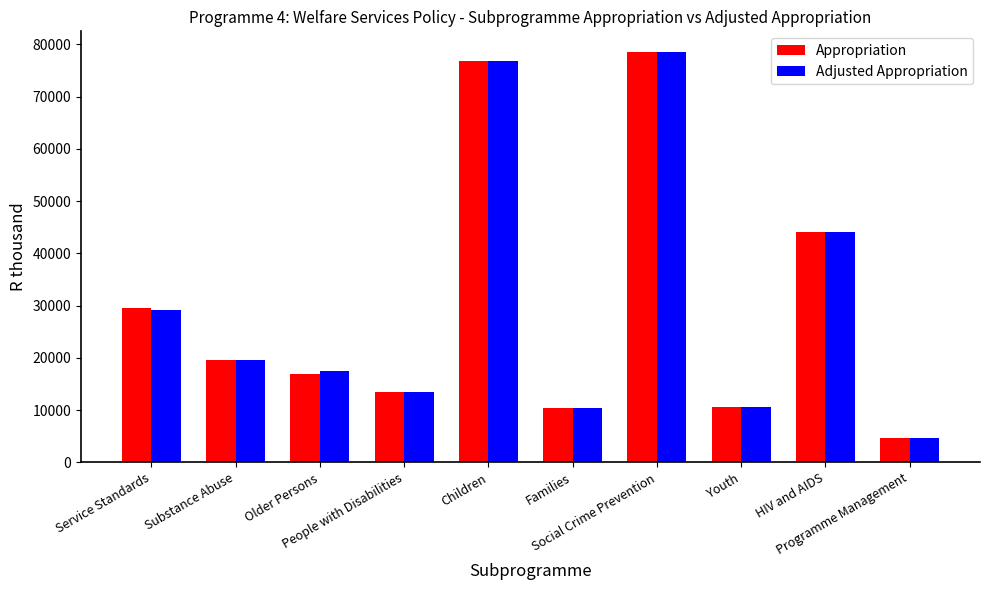

How many bars are there in each group?

2